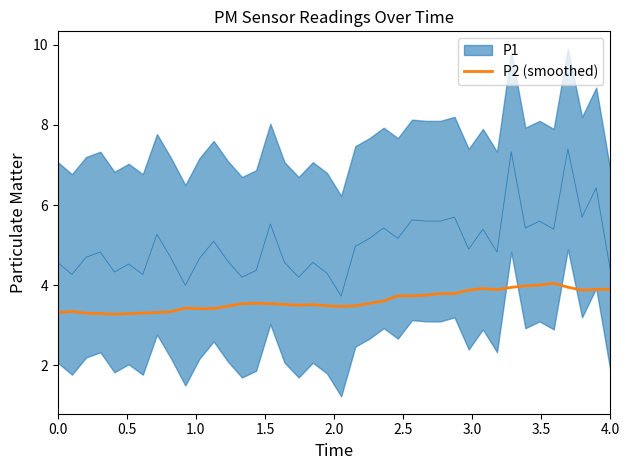

What is the maximum value for P2 (smoothed)?

4.1